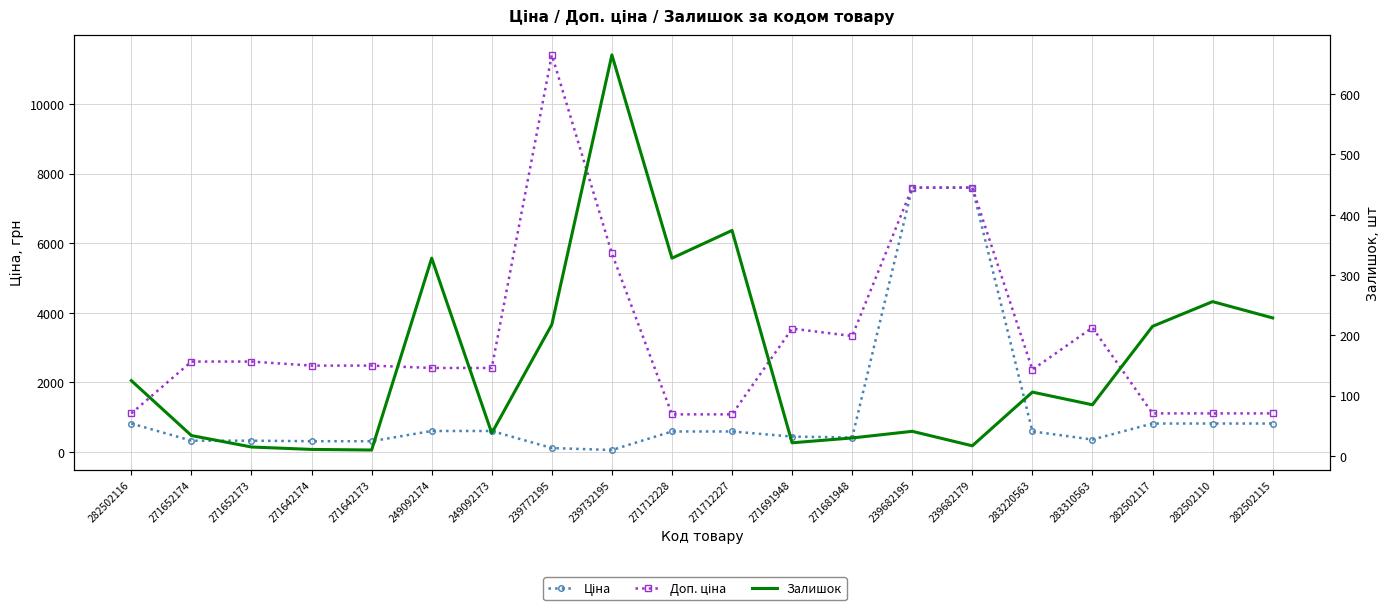

The Доп. ціна series shows 11410.0 at 239772195. True or false?

True